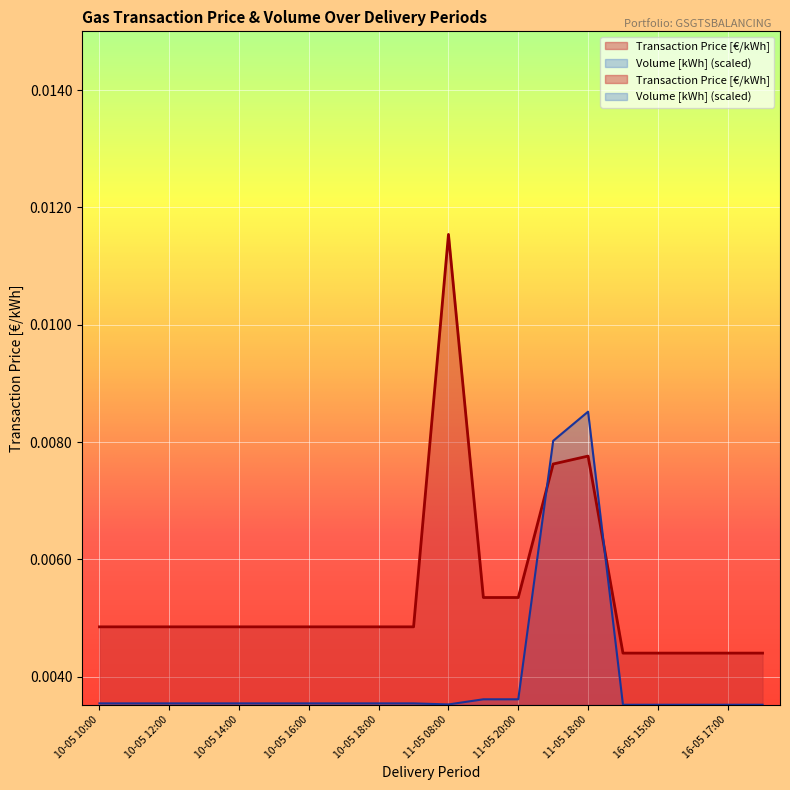

Which has a higher value, 10-05 16:00 or 10-05 13:00?

10-05 16:00